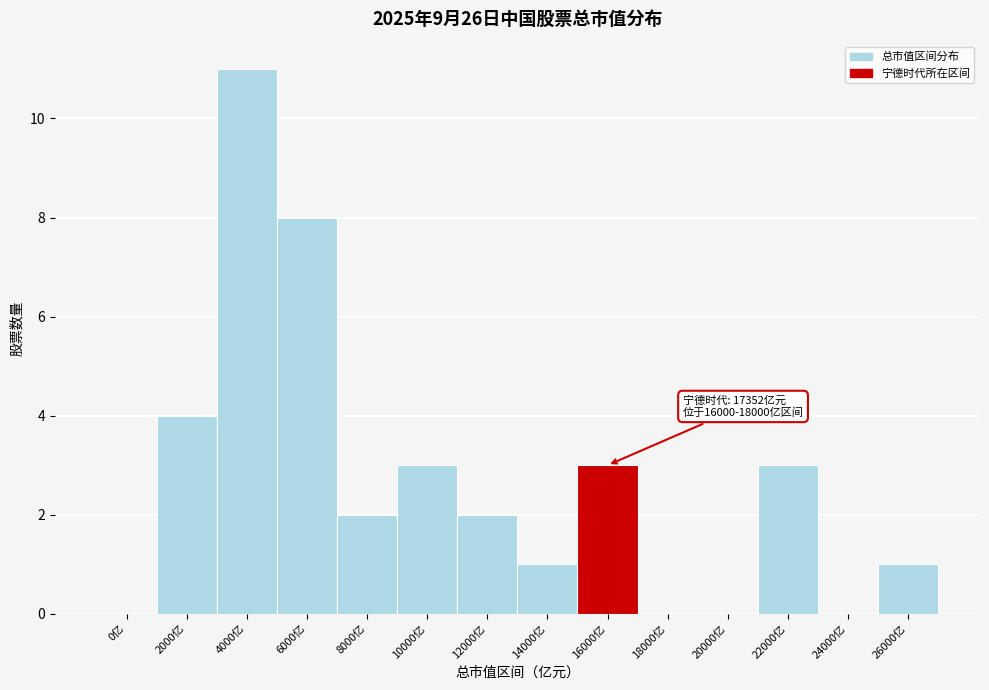

Reading left to right, what are all the values shown in this chart?

0亿=0	2000亿=4	4000亿=11	6000亿=8	8000亿=2	10000亿=3	12000亿=2	14000亿=1	16000亿=3	18000亿=0	20000亿=0	22000亿=3	24000亿=0	26000亿=1